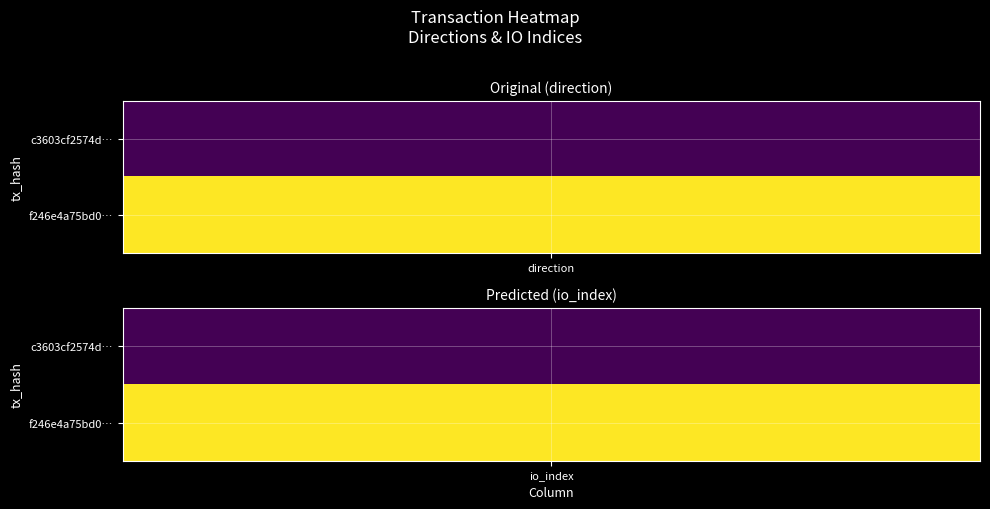

What is the approximate value of f246e4a75bd0f3008c86c1c82539368c3832b17 at io_index?

1